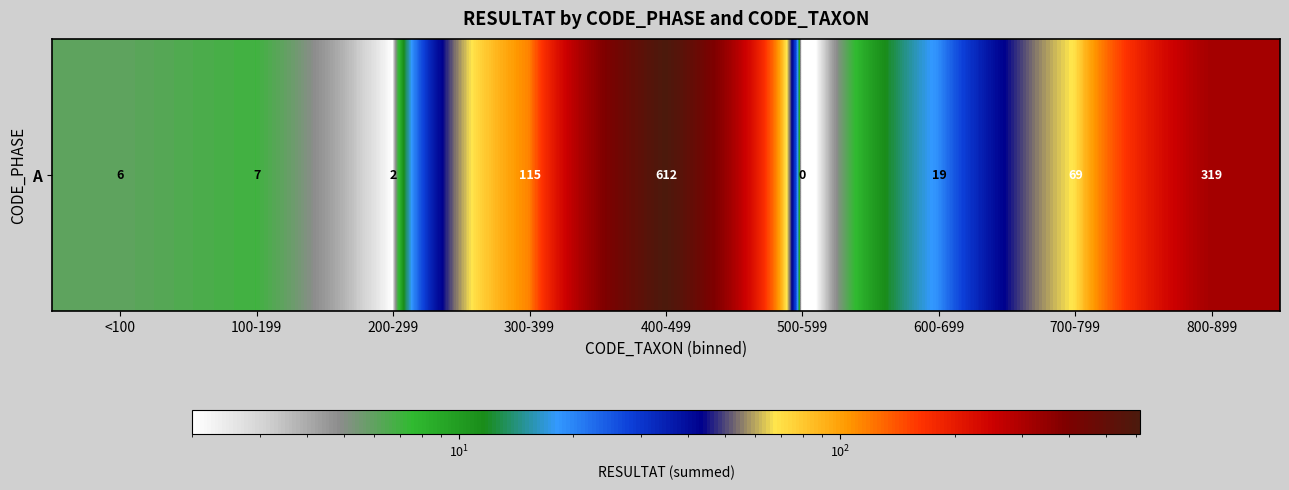

What value does the data have at 700-799?

69